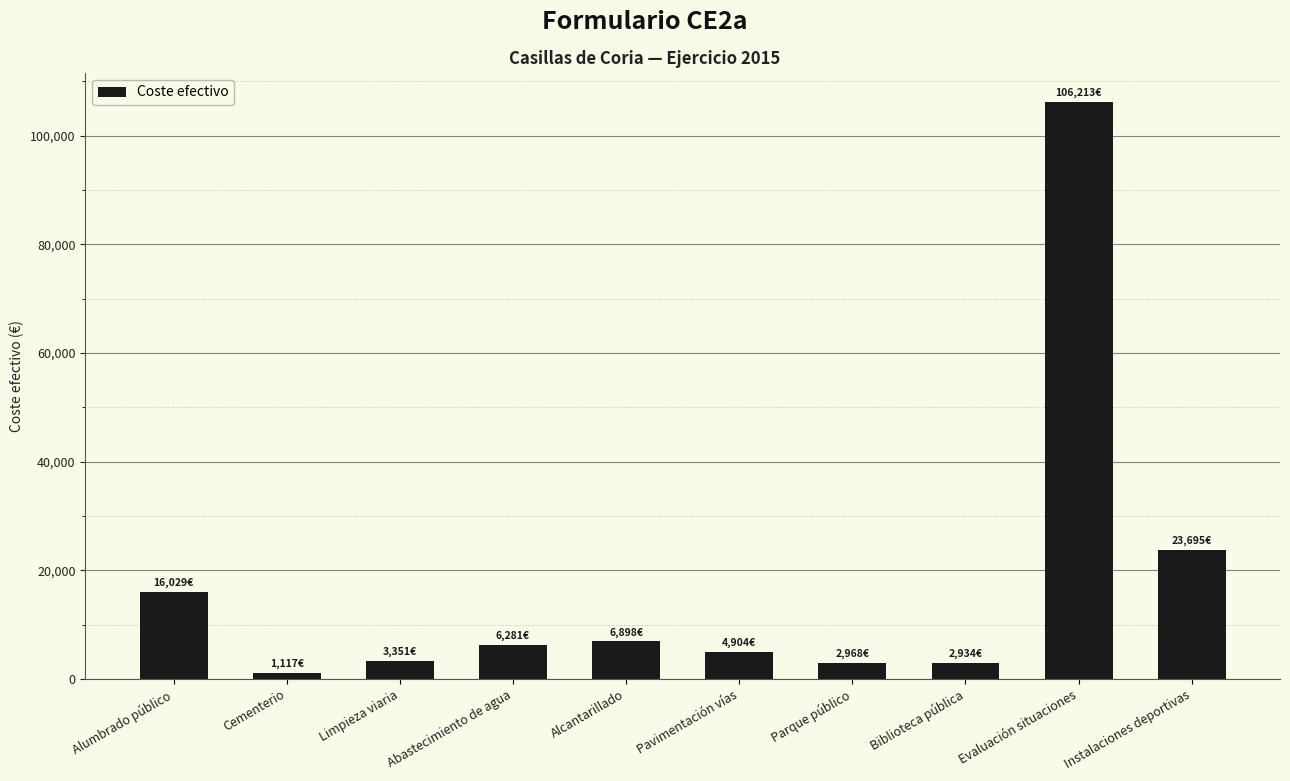

How many data points does each series have?

10